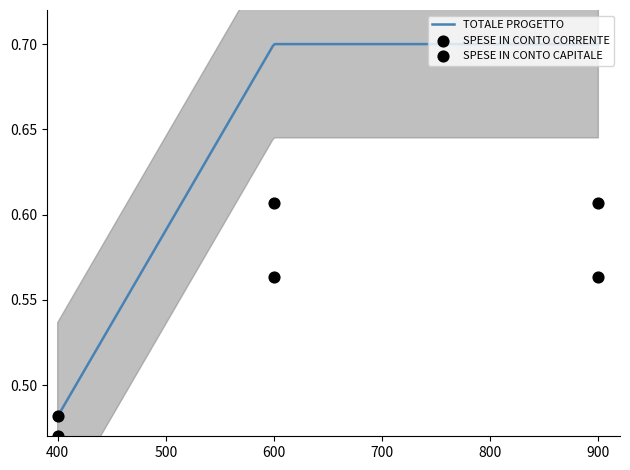

Which series has the largest Y range (max minus min)?

SPESE IN CONTO CORRENTE